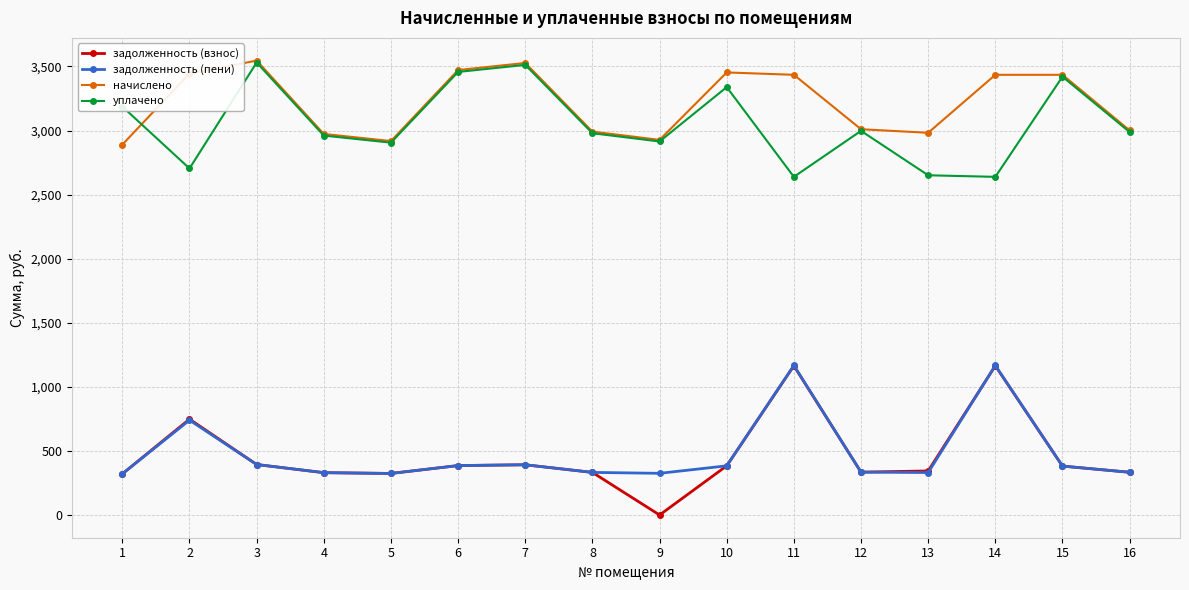

True or false: начислено and уплачено cross at least once.

True